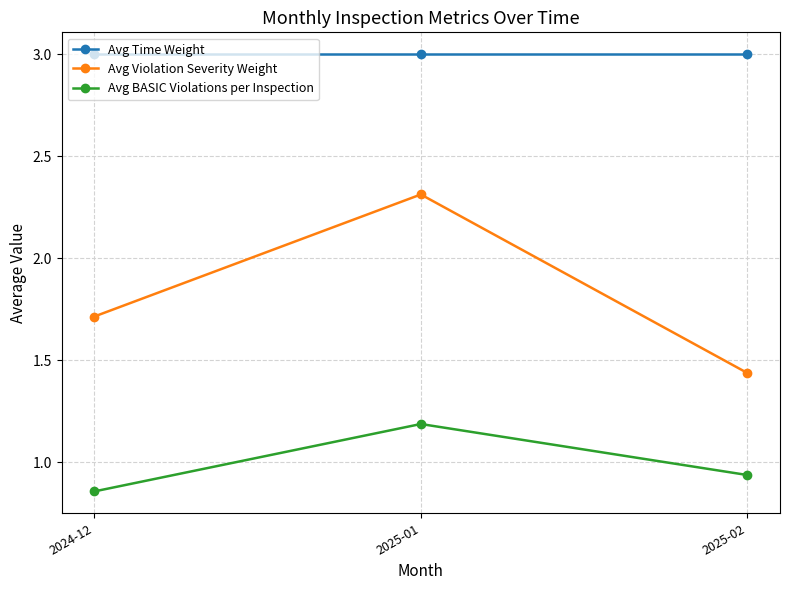

How many lines are shown in the chart?

3